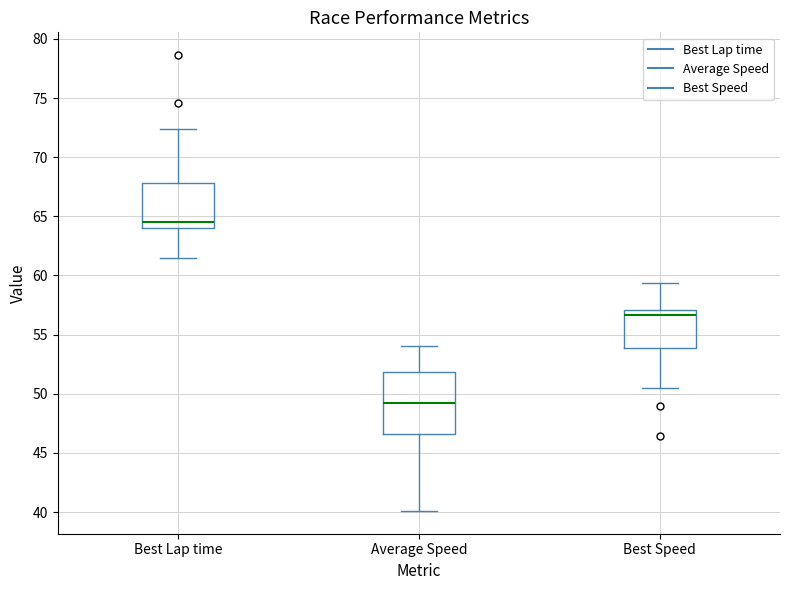

Where does the upper whisker of the box for Average Speed end on the y-axis? The values are not printed on the chart, so give them approximately, as read against the axis.

54.0